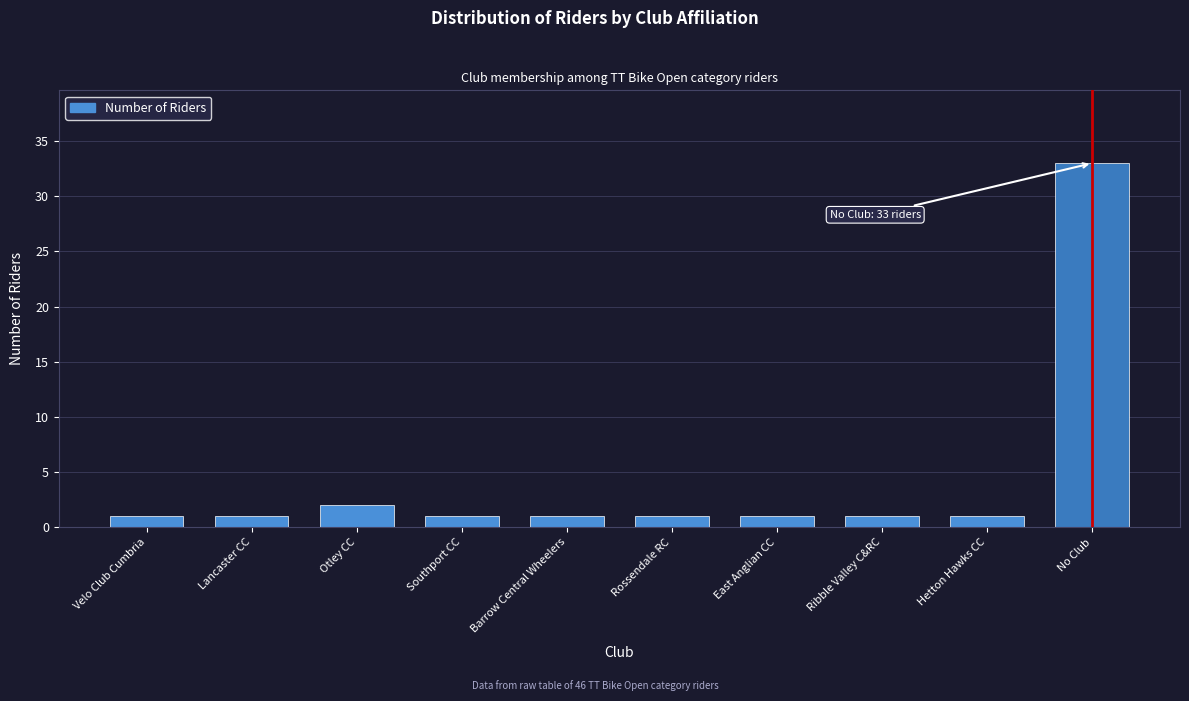

Reading left to right, what are all the values shown in this chart?

Velo Club Cumbria=1	Lancaster CC=1	Otley CC=2	Southport CC=1	Barrow Central Wheelers=1	Rossendale RC=1	East Anglian CC=1	Ribble Valley C&RC=1	Hetton Hawks CC=1	No Club=33